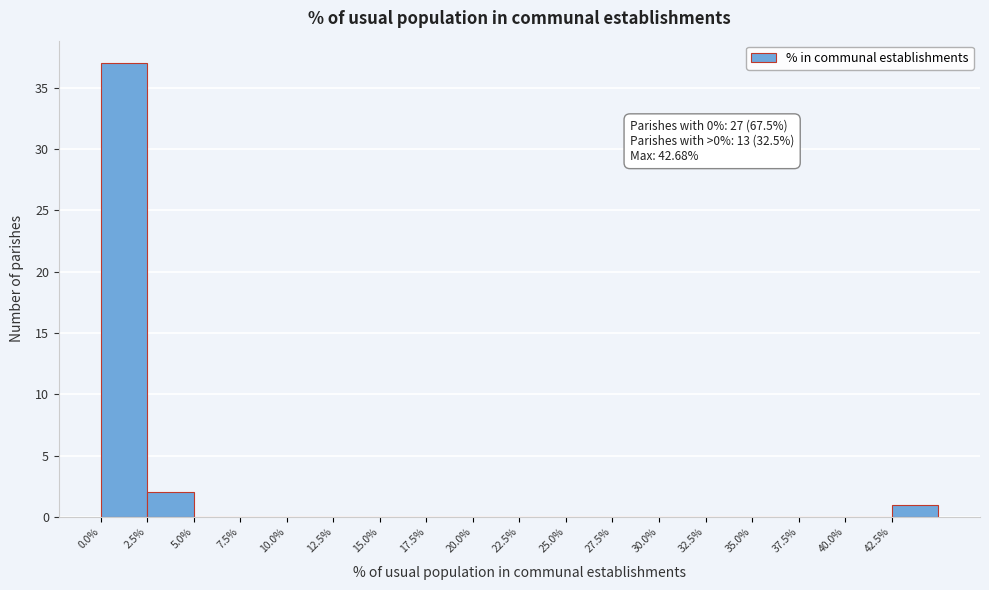

Over which range of the x-axis is the bar tallest?

0.0 to 2.5